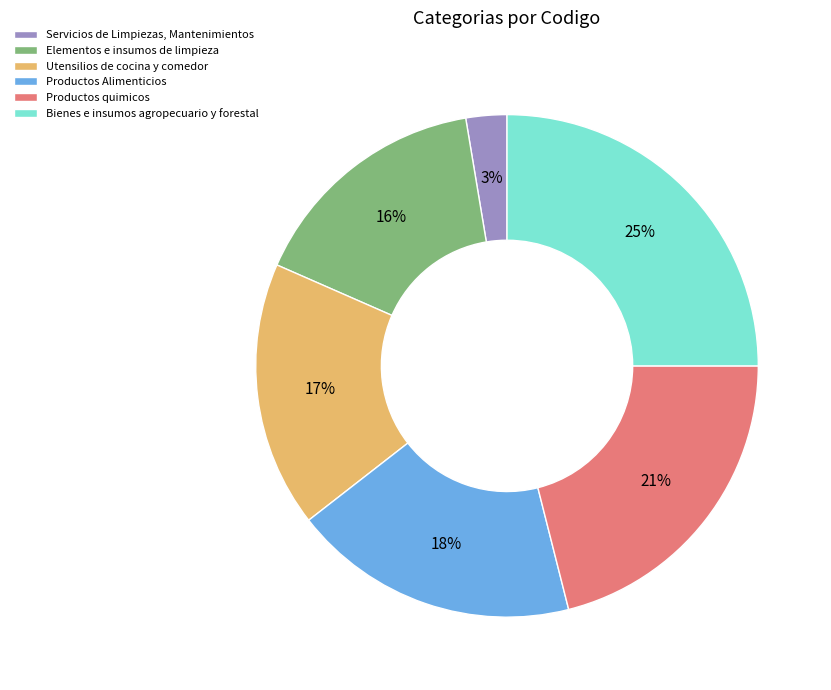

To the nearest percent, what is the difference between the largest and smallest slice percentages?

22%